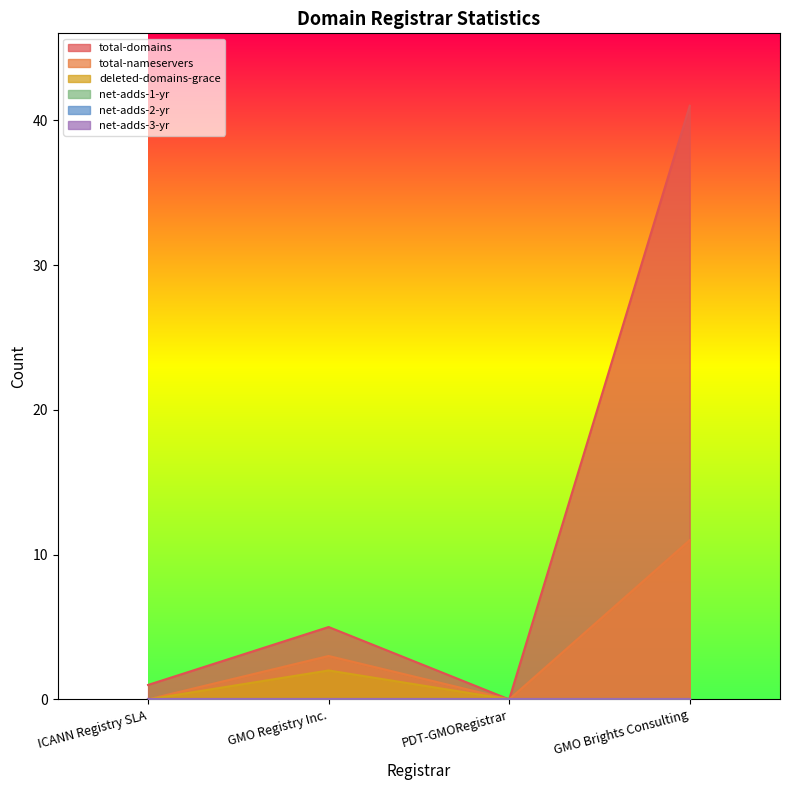

In total-nameservers, how many points are lower than both neighbors (excluding endpoints)?

1